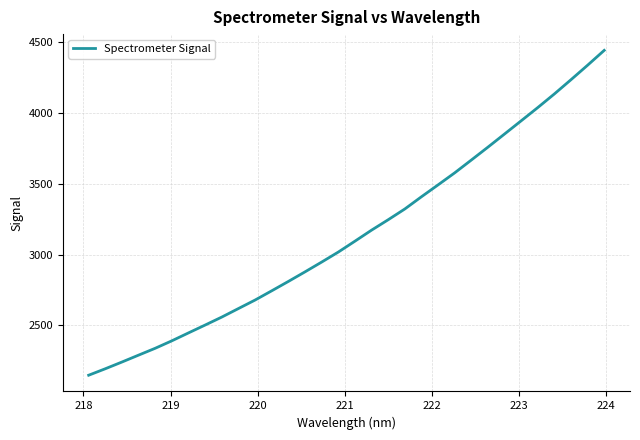

What is the smallest value displayed?

2148.7